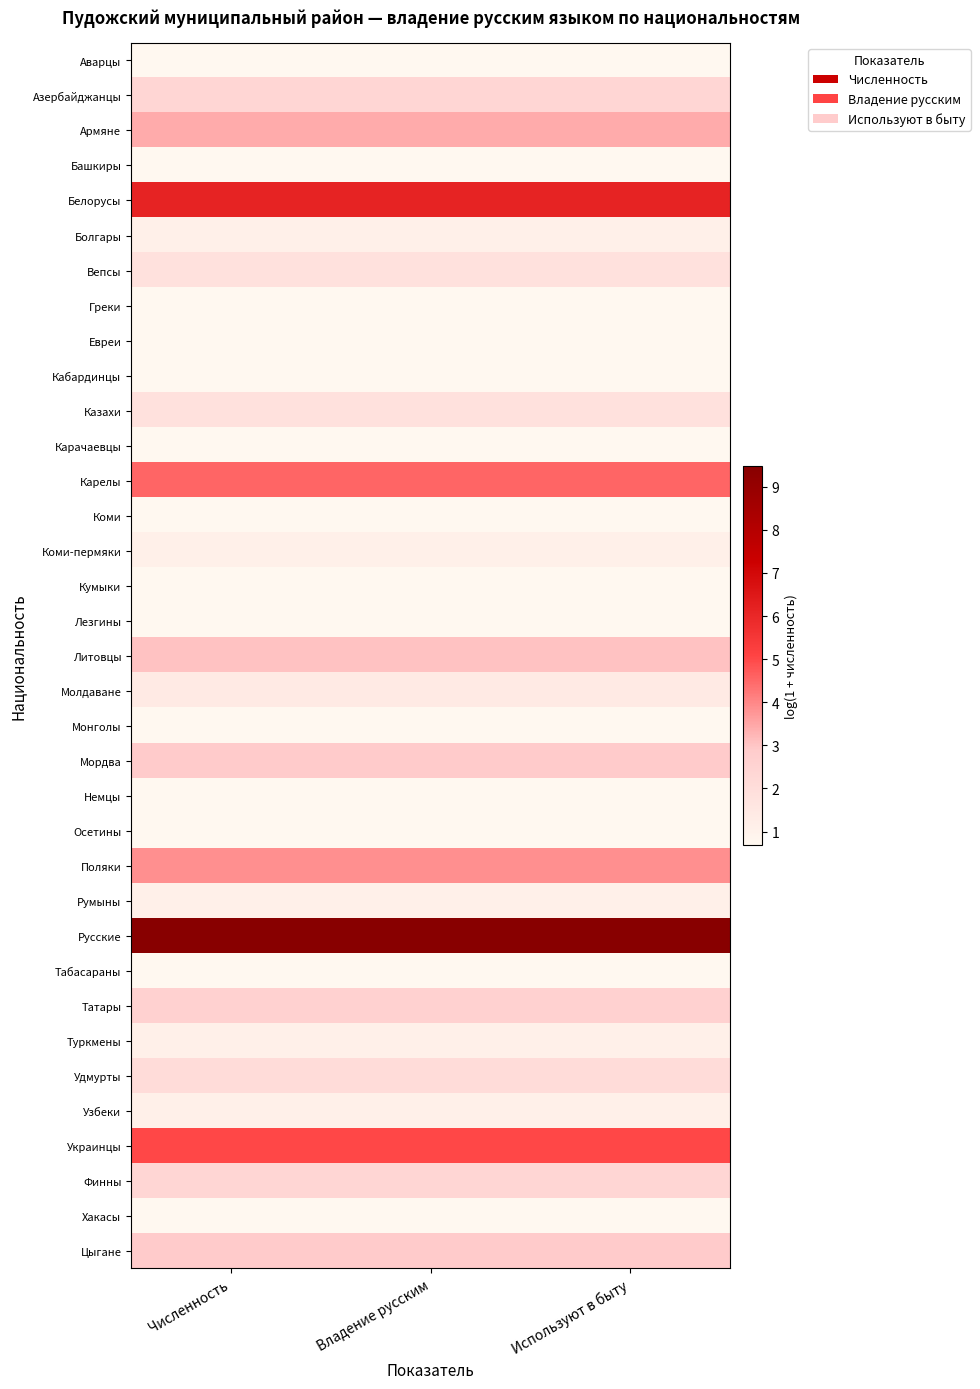

Which has a higher value, Используют в быту or Владение русским?

Используют в быту